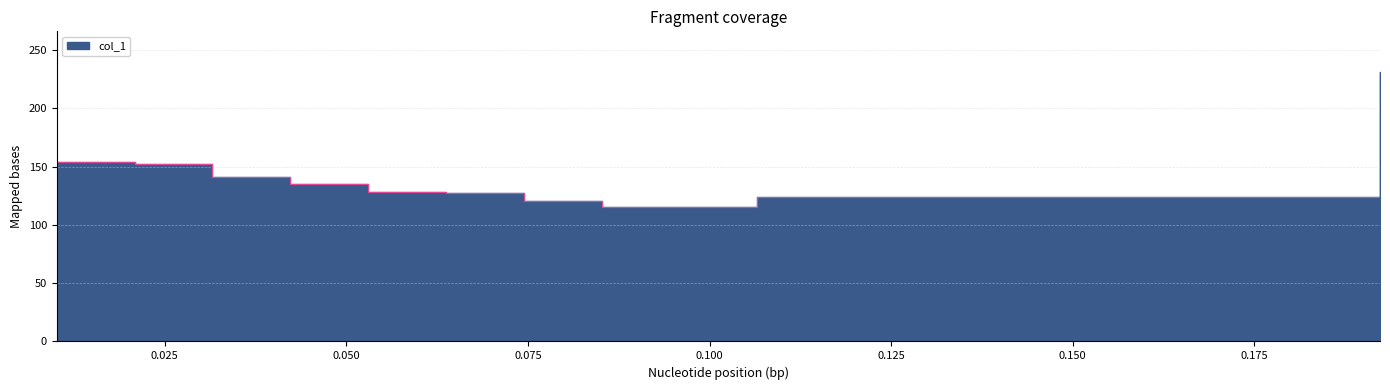

What position from the right is 0.053000000000000824?

8